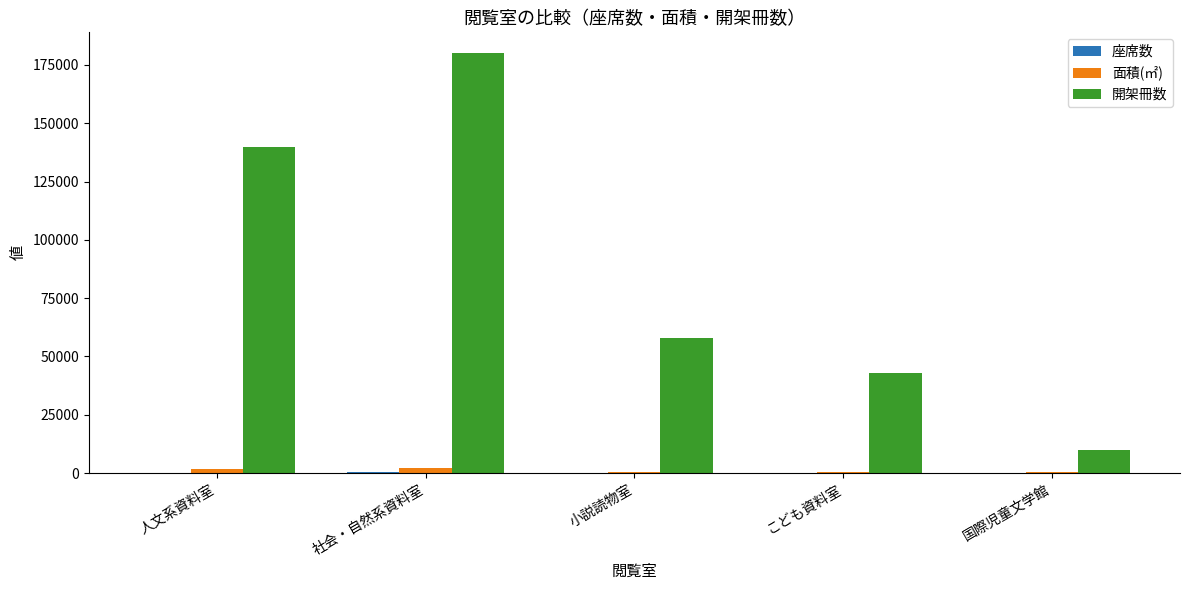

What is the spread (max minus min) of values at 人文系資料室?

139767